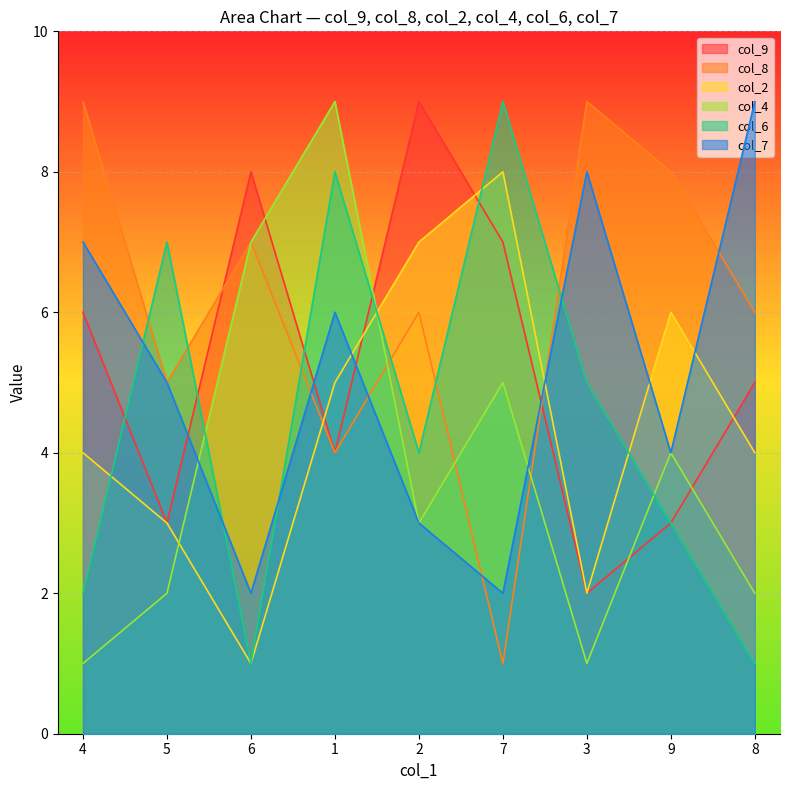

How many intersections are there between col_2 and col_4?

2